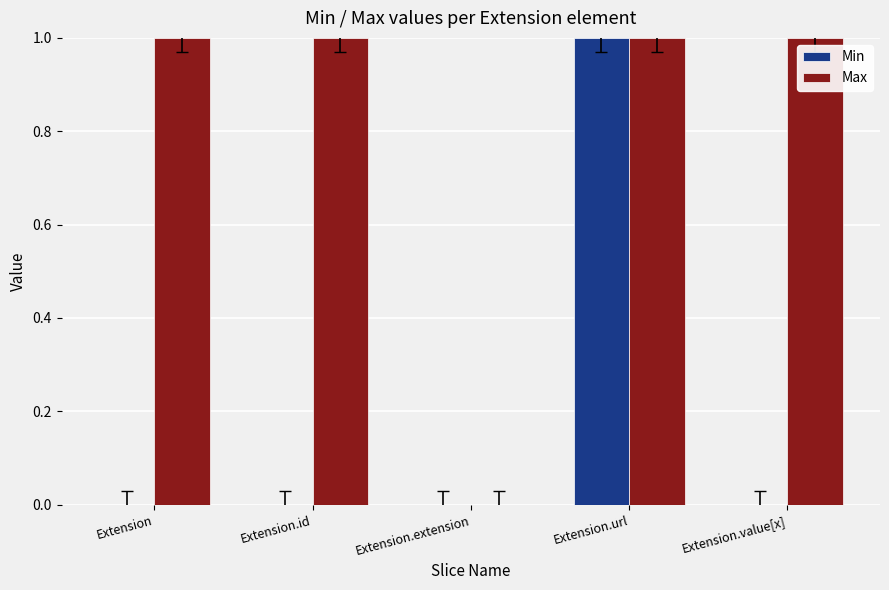

Which series changed the most between Extension and Extension.url?

Min